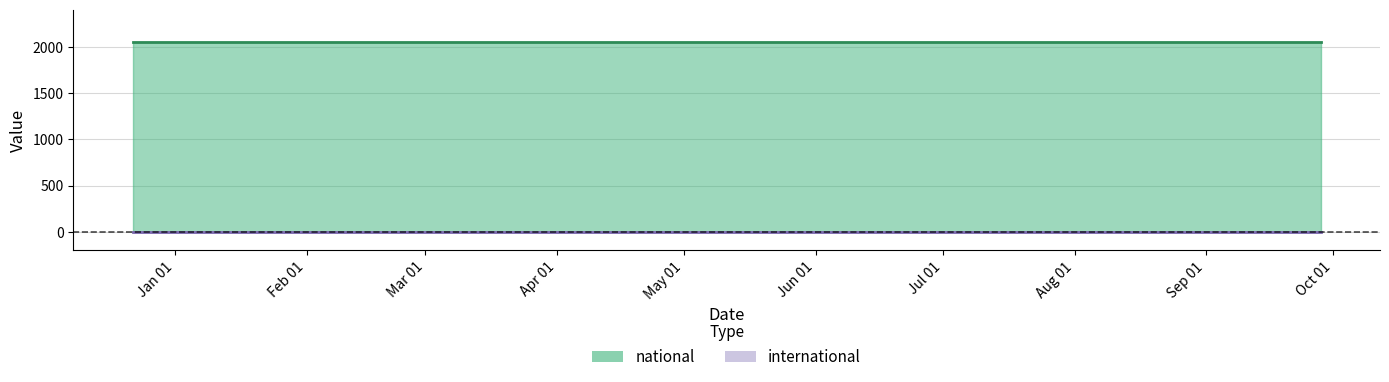

At 2018-07-11, list the series in order from largest to smallest.

national, international